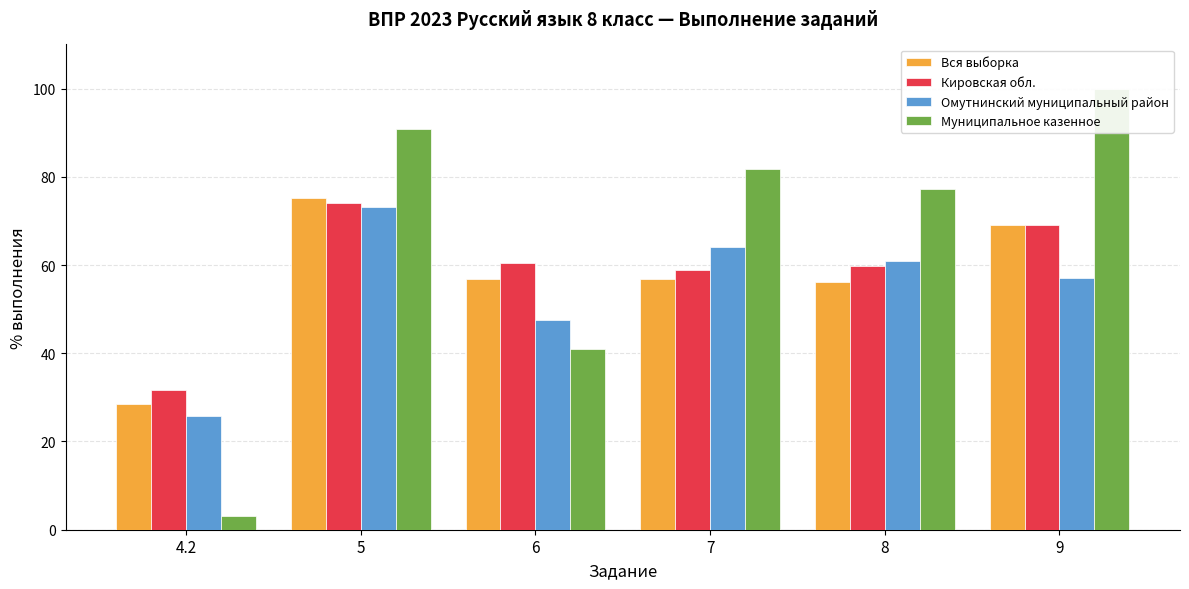

Are the bars horizontal?

No